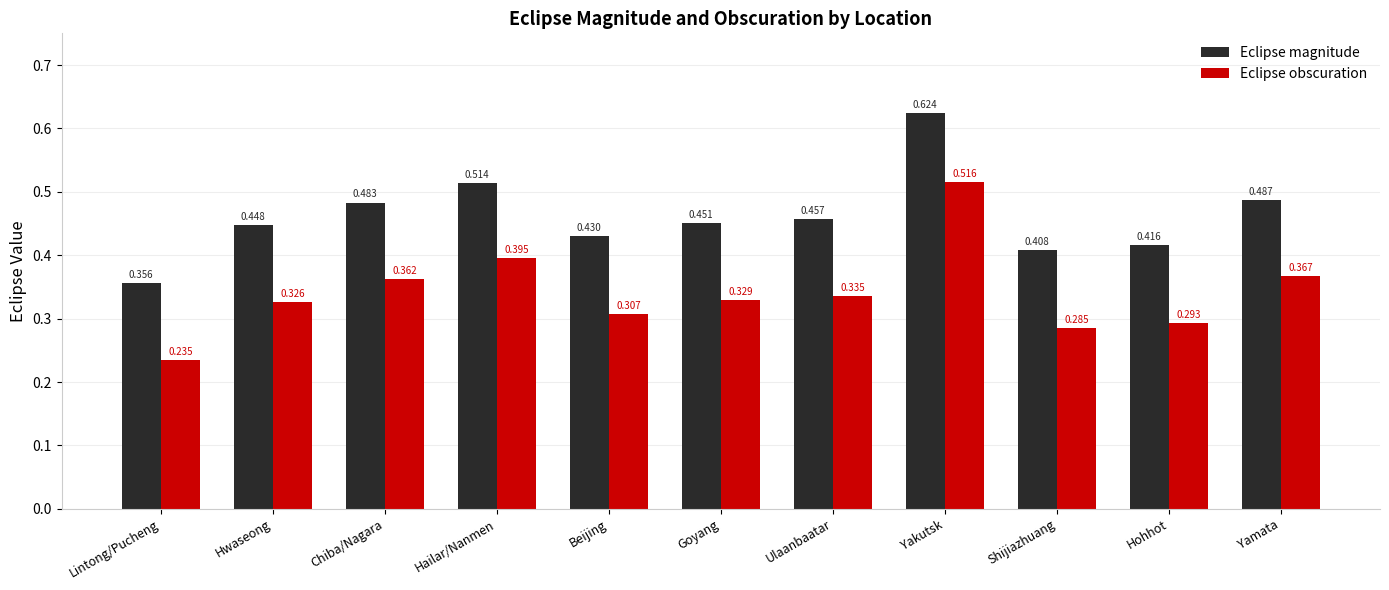

List the series in order of their peak value, lowest first.

Eclipse obscuration, Eclipse magnitude